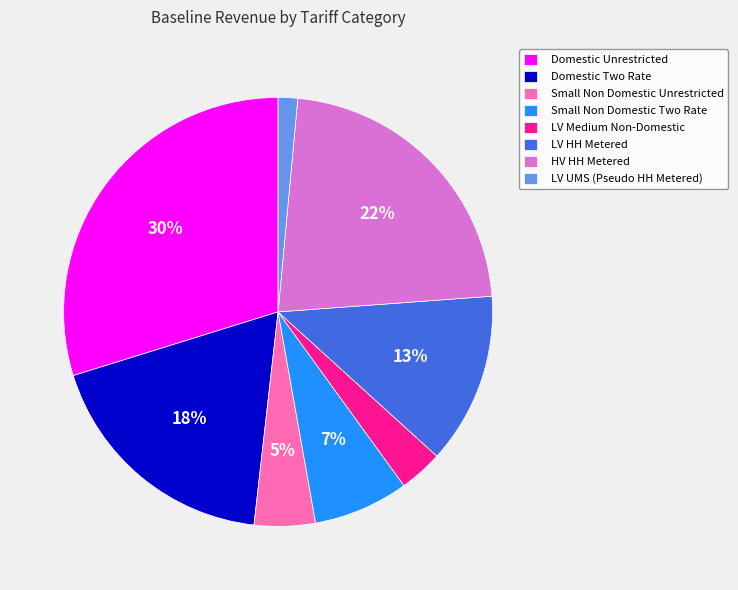

To the nearest percent, what percentage of the pie is Small Non Domestic Two Rate?

7%